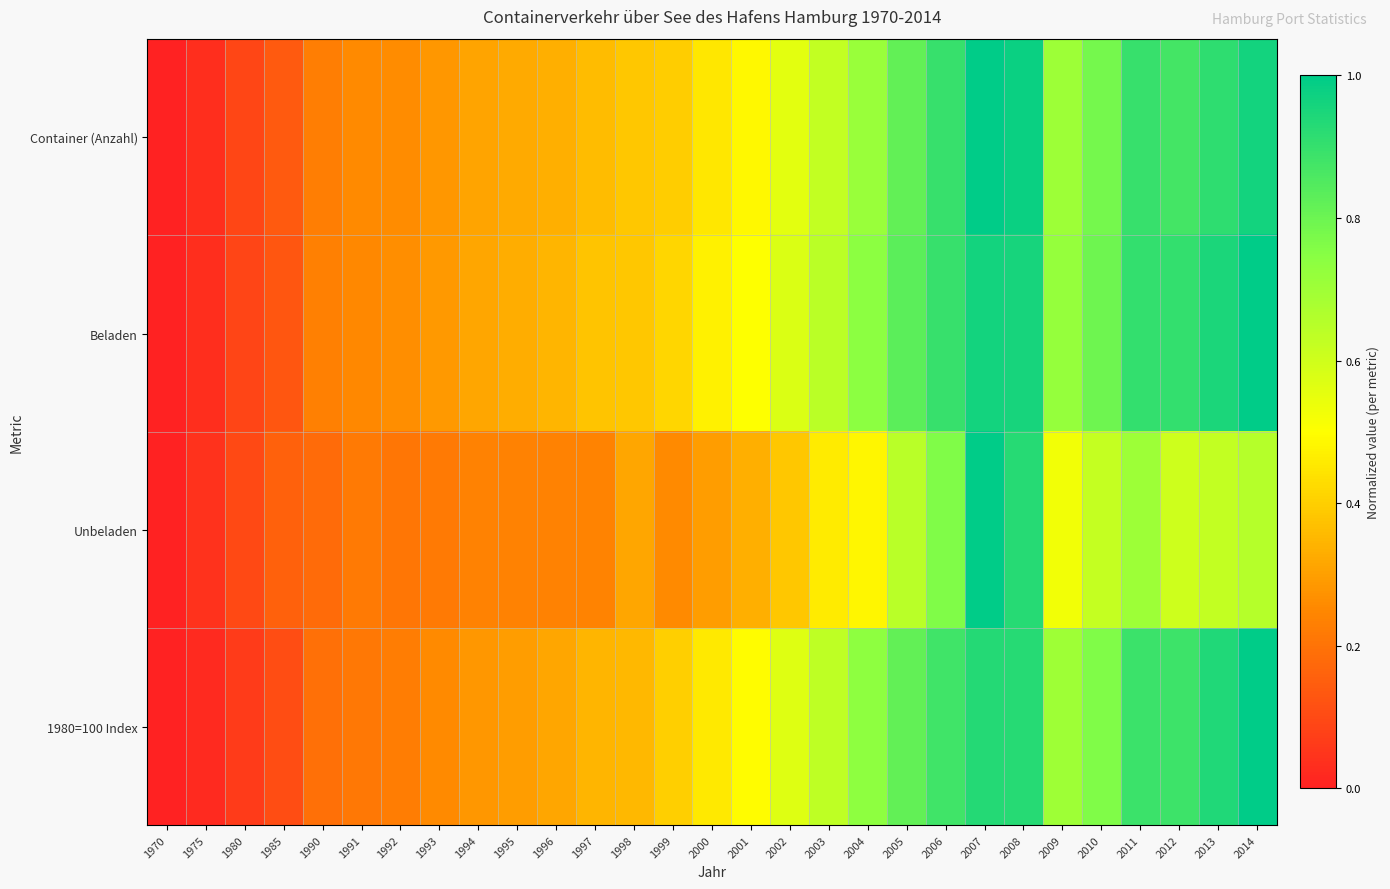

Reading right to left, transcribe all the data shown in this chart.

Container (Anzahl): 2014=1.0	2013=0.9	2012=0.9	2011=0.9	2010=0.8	2009=0.7	2008=1.0	2007=1.0	2006=0.9	2005=0.8	2004=0.7	2003=0.6	2002=0.6	2001=0.5	2000=0.5	1999=0.4	1998=0.4	1997=0.4	1996=0.3	1995=0.3	1994=0.3	1993=0.3	1992=0.3	1991=0.3	1990=0.2	1985=0.1	1980=0.1	1975=0.0	1970=0.0
Beladen: 2014=1.0	2013=0.9	2012=0.9	2011=0.9	2010=0.8	2009=0.7	2008=1.0	2007=1.0	2006=0.9	2005=0.8	2004=0.7	2003=0.6	2002=0.6	2001=0.5	2000=0.5	1999=0.4	1998=0.4	1997=0.4	1996=0.3	1995=0.3	1994=0.3	1993=0.3	1992=0.3	1991=0.3	1990=0.2	1985=0.1	1980=0.1	1975=0.0	1970=0.0
Unbeladen: 2014=0.7	2013=0.6	2012=0.6	2011=0.7	2010=0.6	2009=0.5	2008=0.9	2007=1.0	2006=0.8	2005=0.6	2004=0.5	2003=0.5	2002=0.4	2001=0.3	2000=0.3	1999=0.3	1998=0.3	1997=0.2	1996=0.2	1995=0.2	1994=0.2	1993=0.2	1992=0.2	1991=0.2	1990=0.2	1985=0.2	1980=0.1	1975=0.0	1970=0.0
1980=100 Index: 2014=1.0	2013=0.9	2012=0.9	2011=0.9	2010=0.8	2009=0.7	2008=0.9	2007=0.9	2006=0.9	2005=0.8	2004=0.7	2003=0.6	2002=0.6	2001=0.5	2000=0.5	1999=0.4	1998=0.4	1997=0.3	1996=0.3	1995=0.3	1994=0.3	1993=0.3	1992=0.2	1991=0.2	1990=0.2	1985=0.1	1980=0.1	1975=0.0	1970=0.0